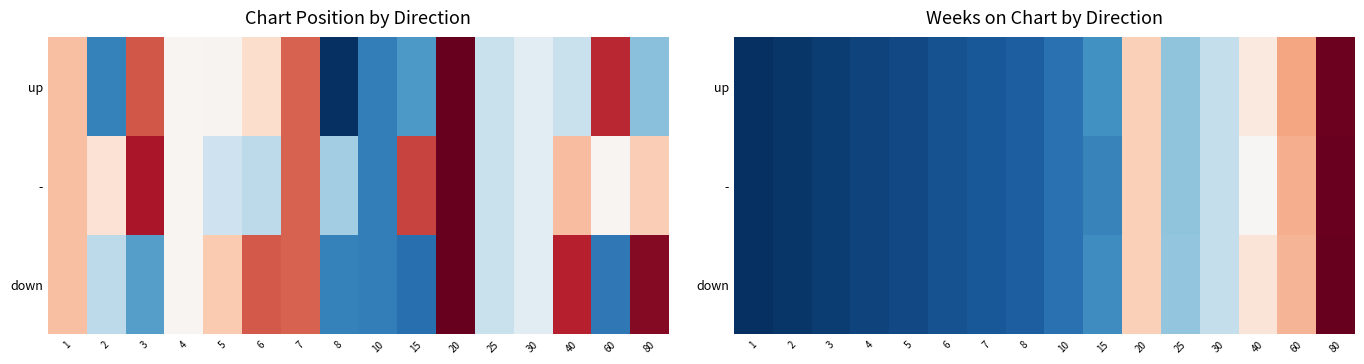

Where does the - series first go above 11?

15